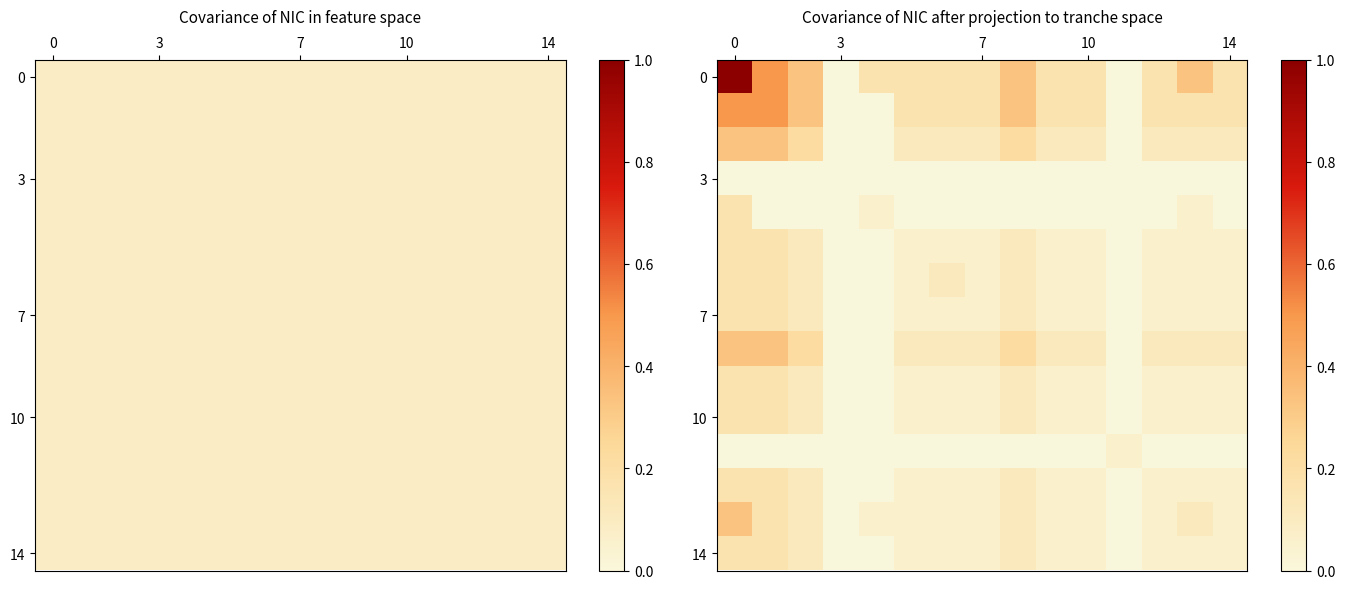

How many distinct data groups are displayed?

15